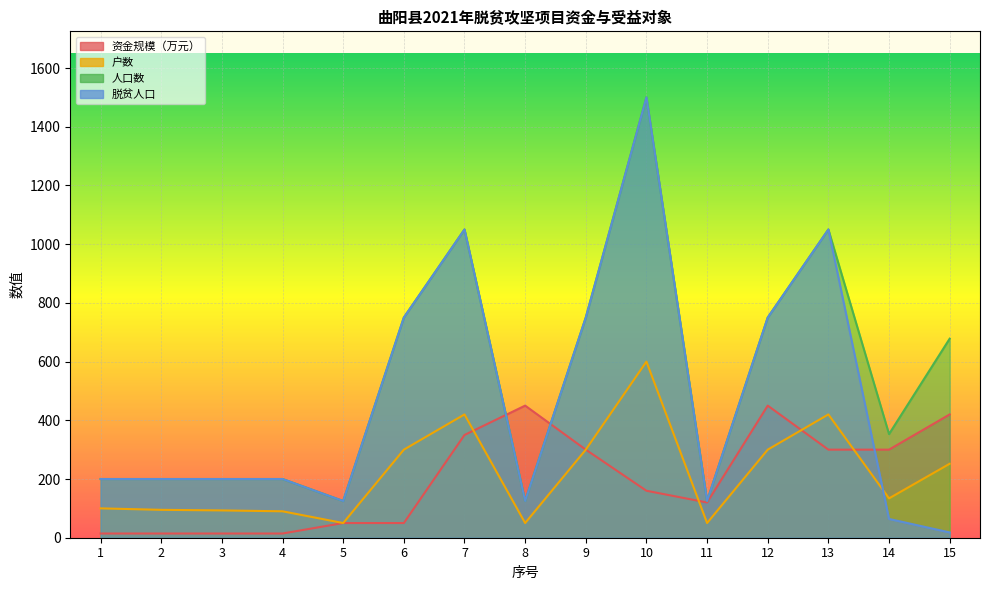

At which category does the chart reach its minimum across all series?

1